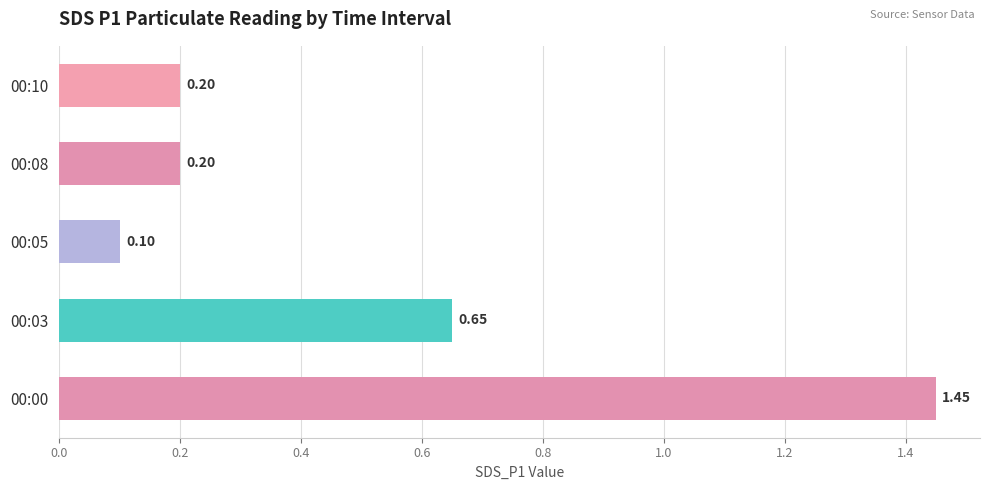

What is the sum of the values at 00:08 and 00:03?

0.9